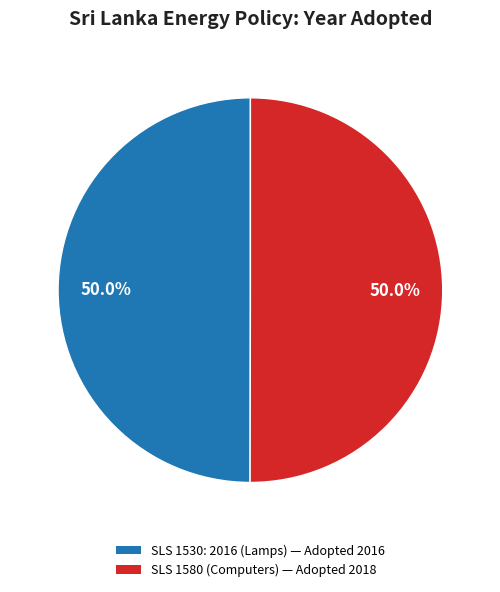

How many segments does this pie chart have?

2